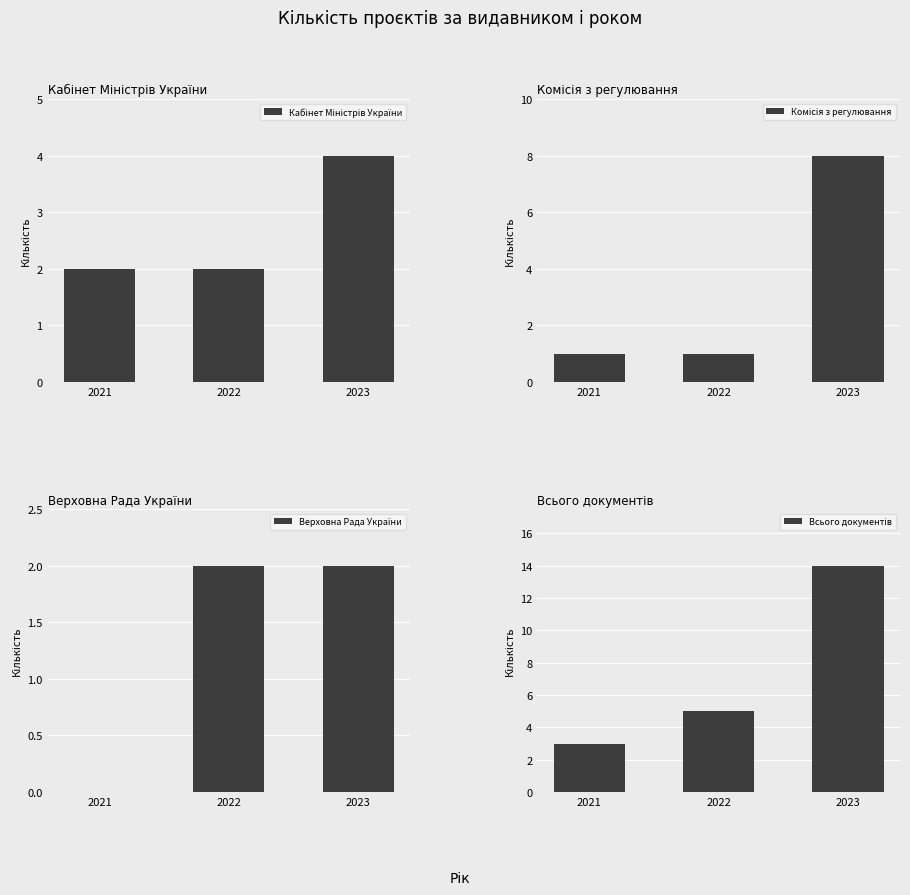

At which category is the sum across all series the highest?

2023